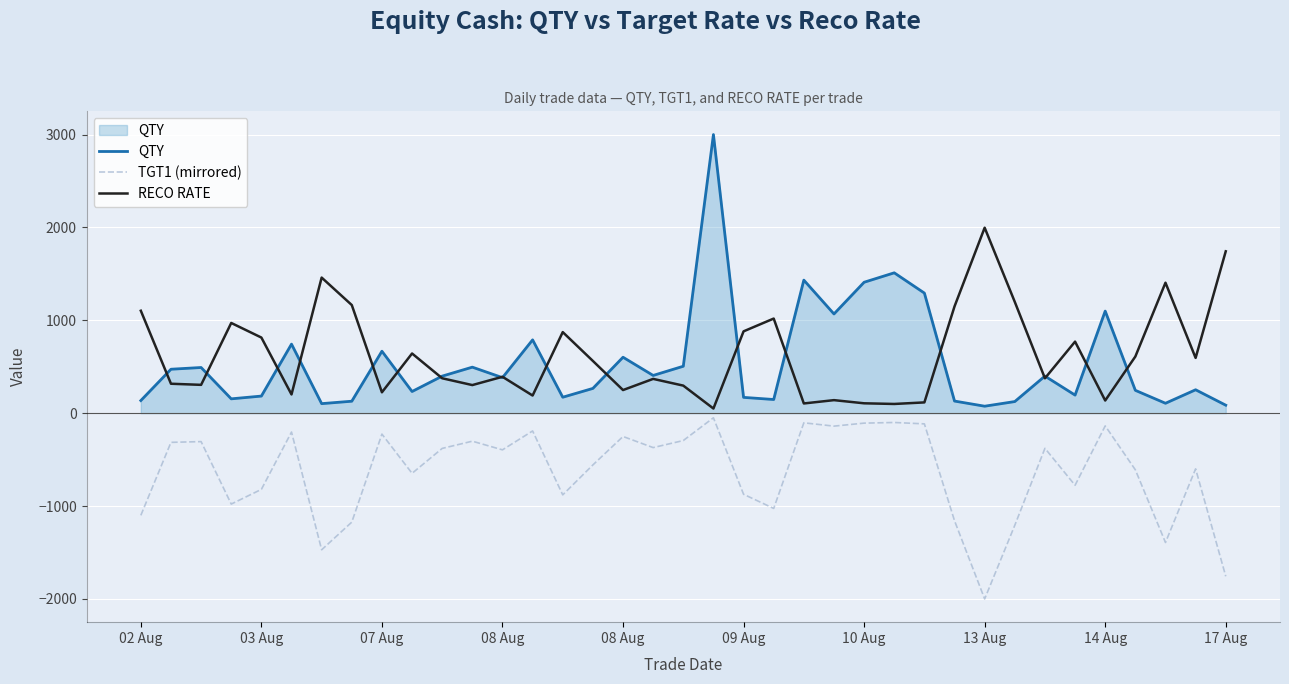

True or false: TGT1 (mirrored) and QTY intersect in this chart.

False